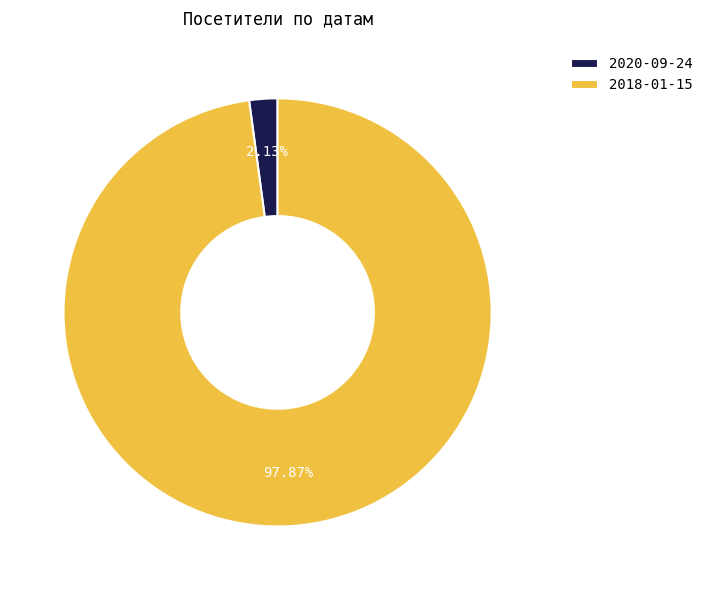

Which slice is the smallest?

2020-09-24